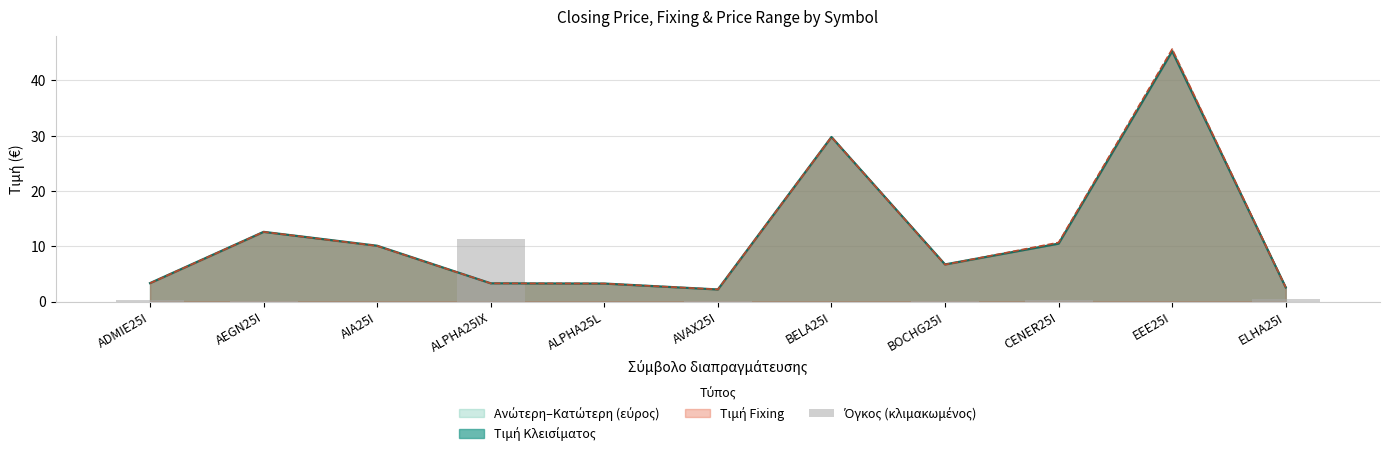

The value at ALPHA25L is 0.0. True or false?

False